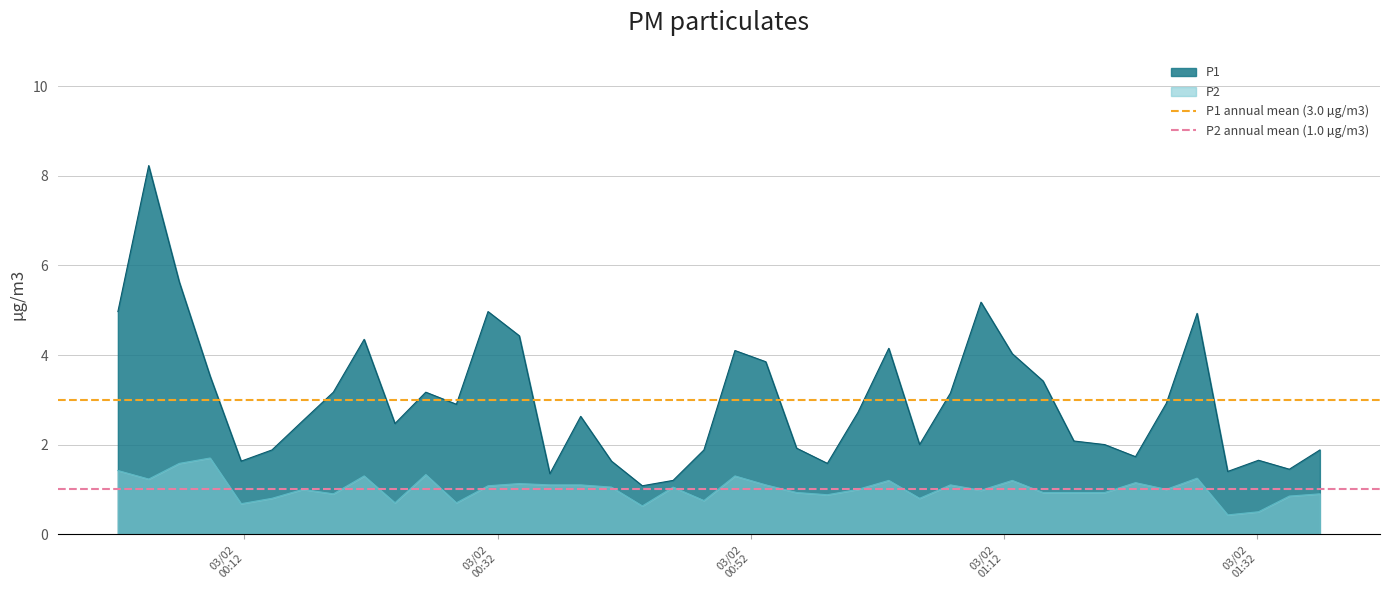

Which series has the largest total across all categories?

P1 annual mean (3.0 µg/m3)